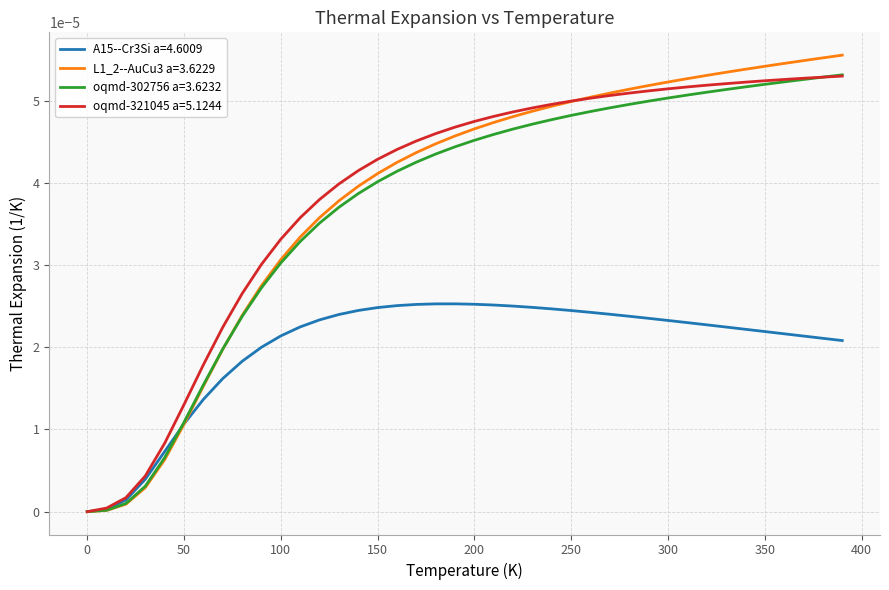

Which series has the widest spread of values?

L1_2--AuCu3 a=3.6229